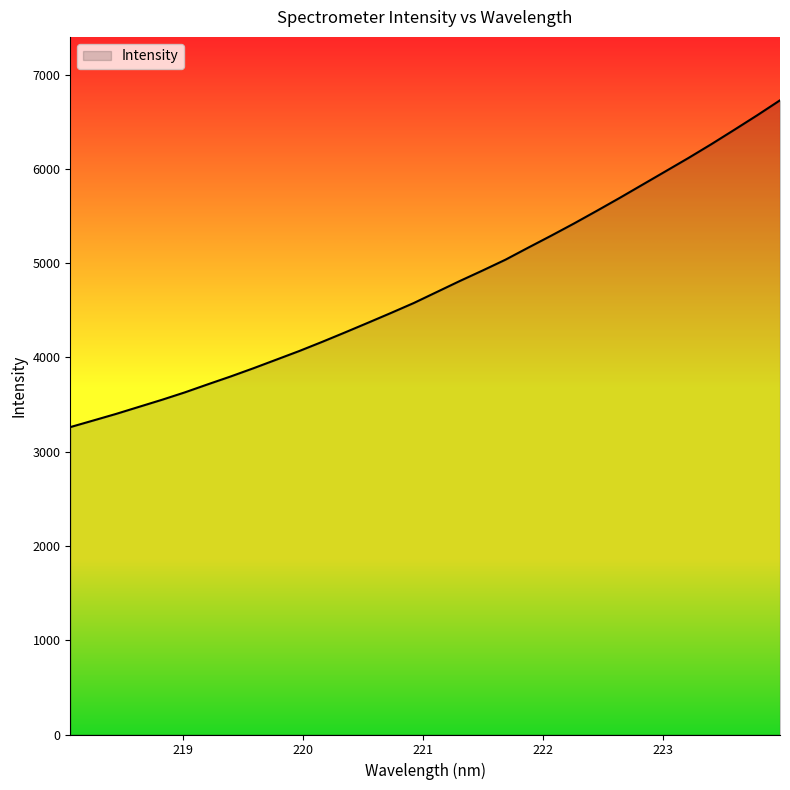

What is the greatest value displayed?

6726.4